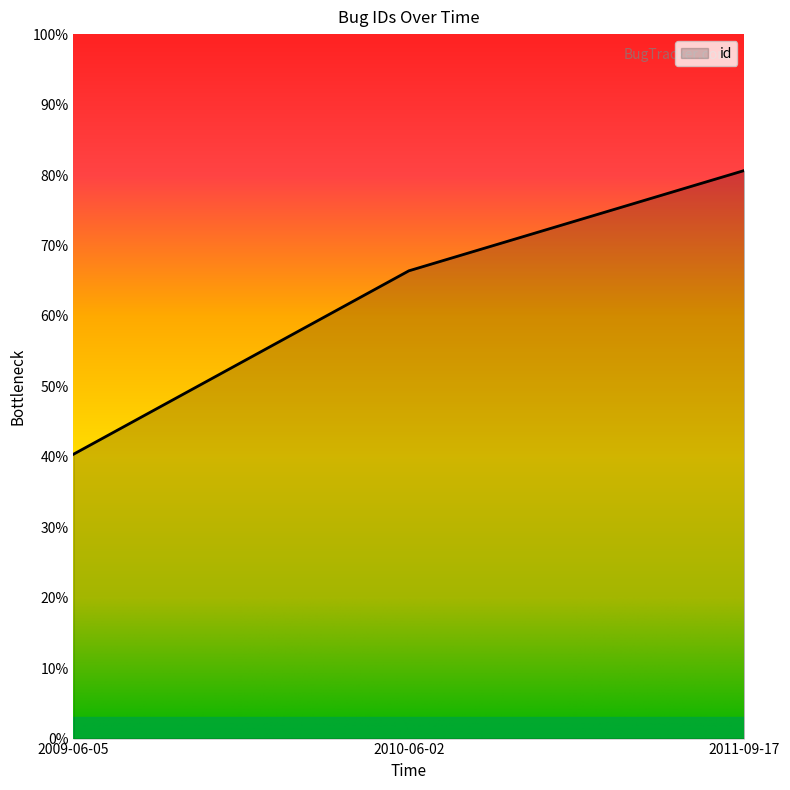

What is the difference between the maximum and minimum values?

0.4